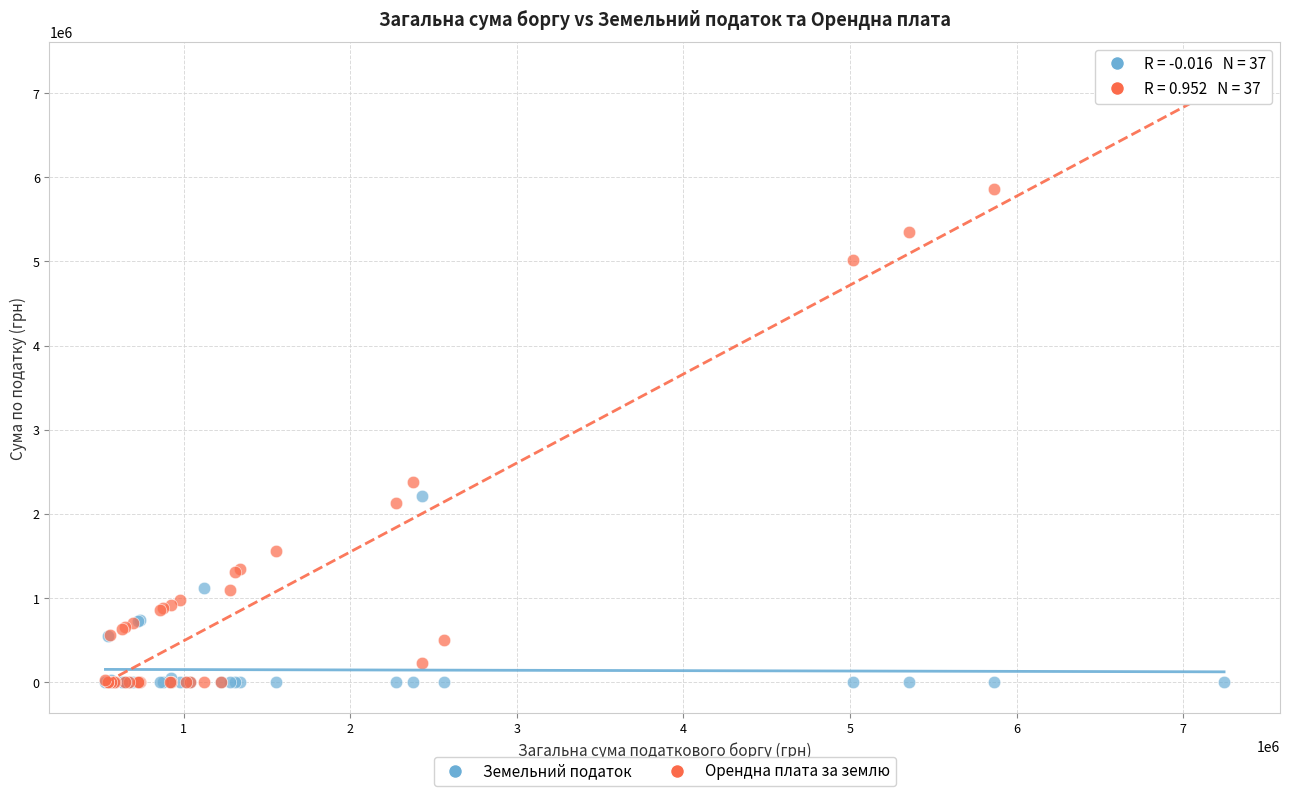

Which series has the widest spread of Y values?

Орендна плата за землю